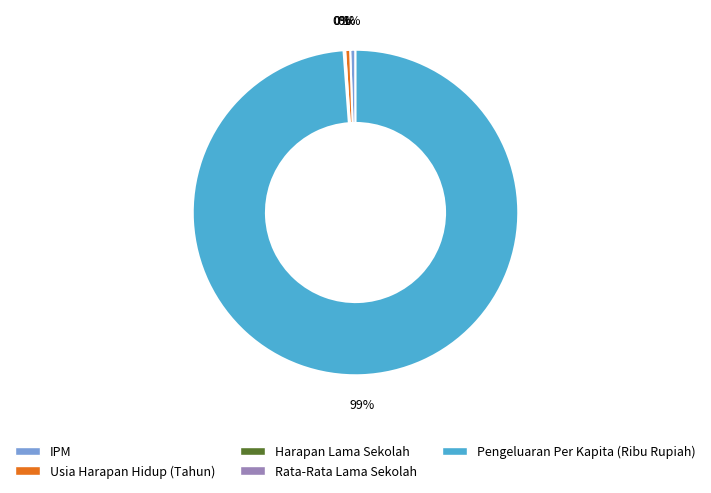

To the nearest percent, what is the difference between the largest and smallest slice percentages?

99%